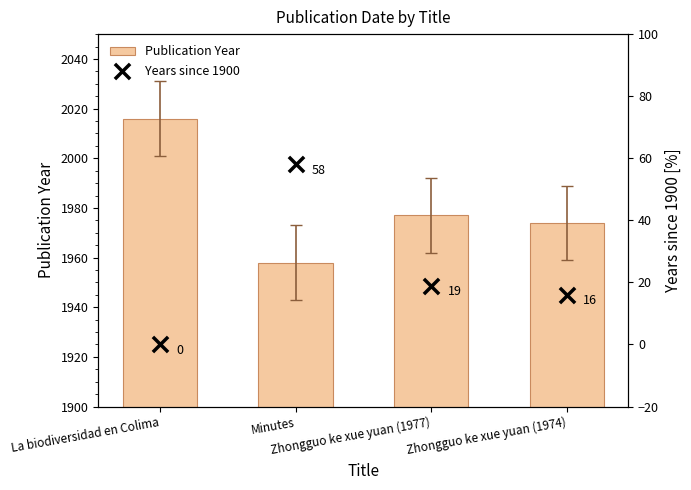

Which series has the widest spread of Y values?

Publication Year